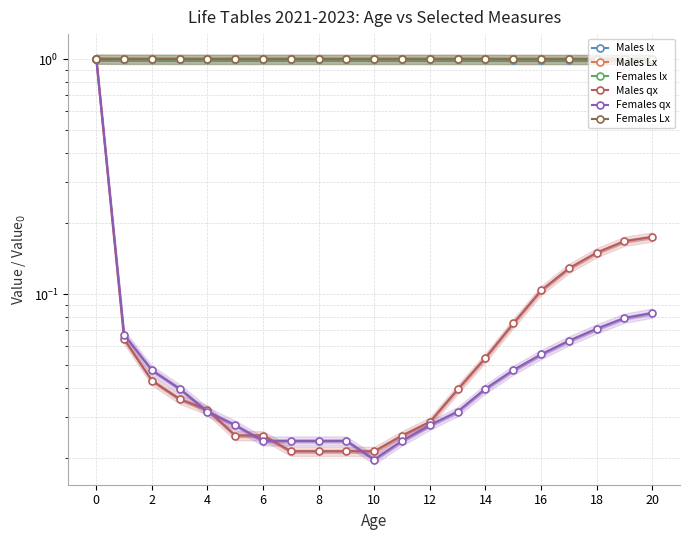

What is the maximum value shown in the chart?

1.0